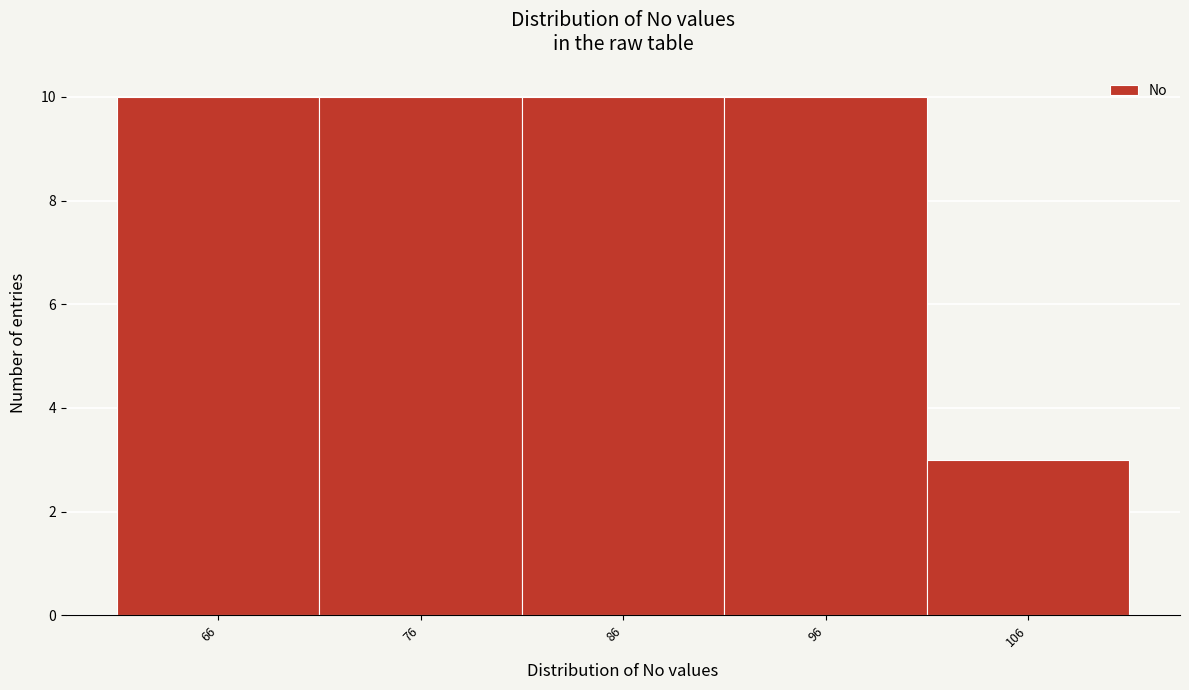

Reading left to right, list all the values displayed in this chart.

10	10	10	10	3